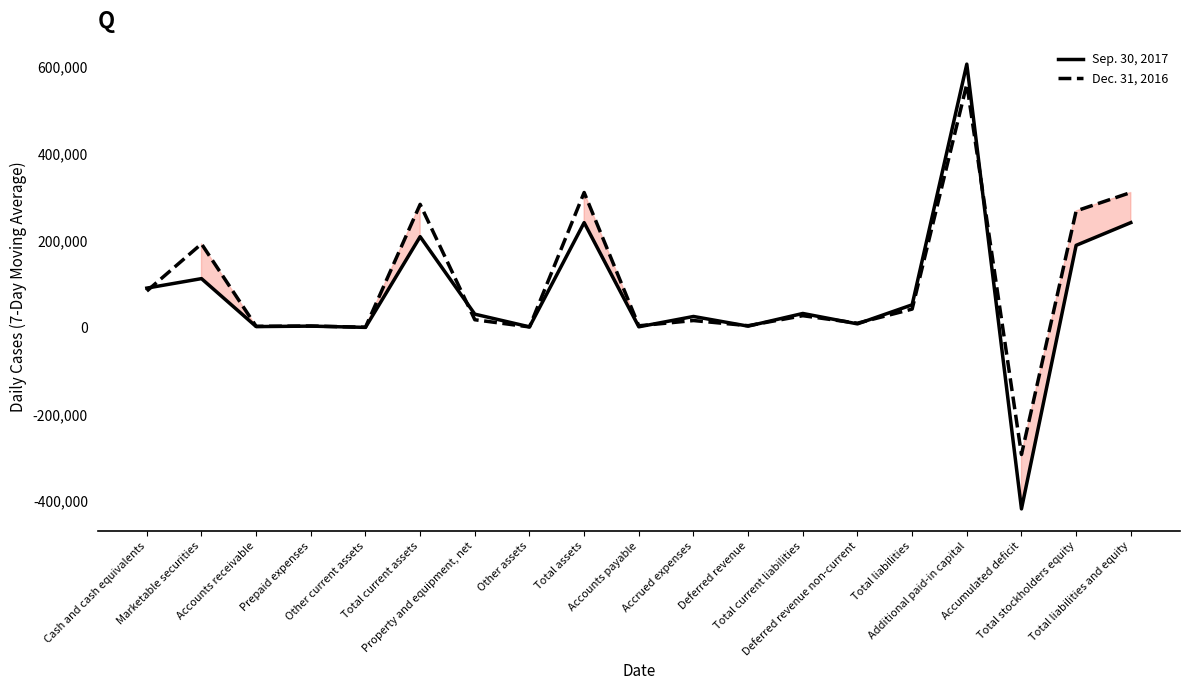

Between Total assets and Additional paid-in capital, which series saw the biggest shift?

Sep. 30, 2017